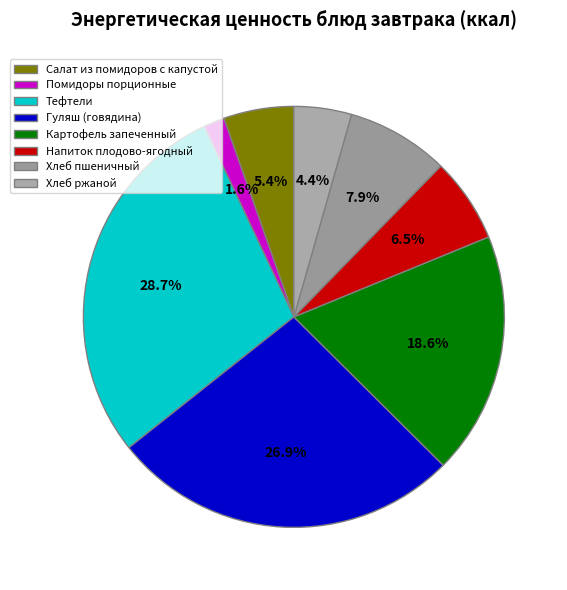

What is the change in value from Салат из помидоров с капустой to Напиток плодово-ягодный?

+10.0